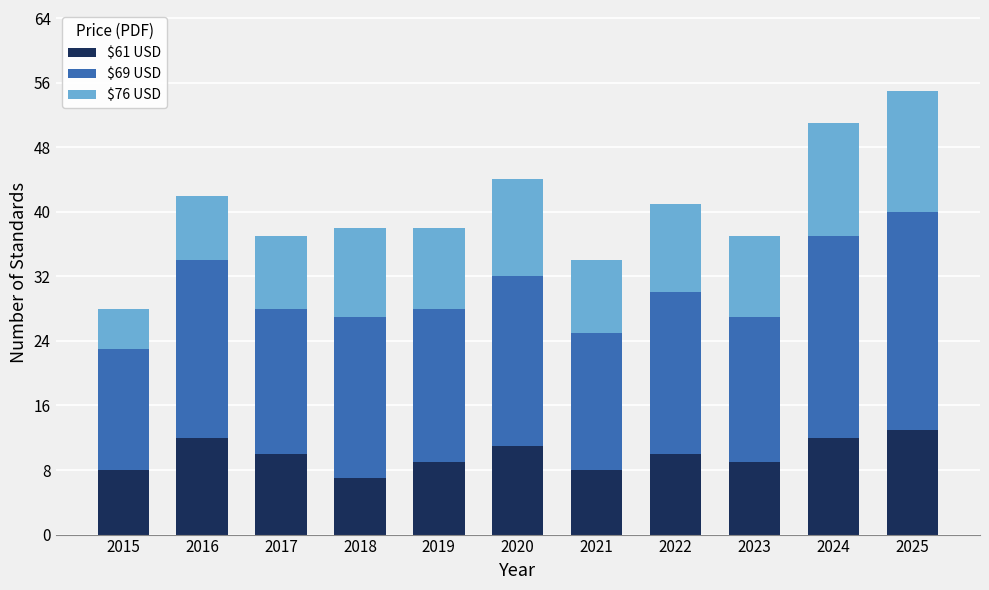

At which category is the sum across all series the highest?

2025